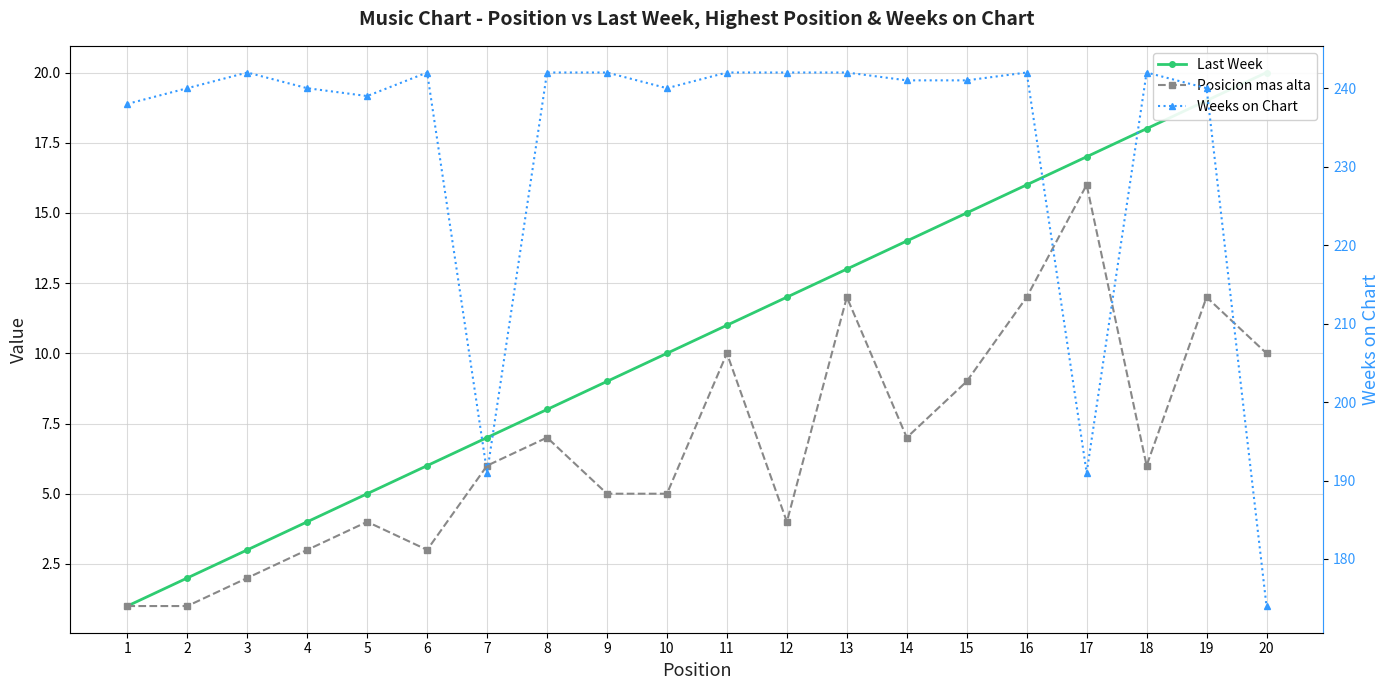

Count the number of categories in the chart.

20